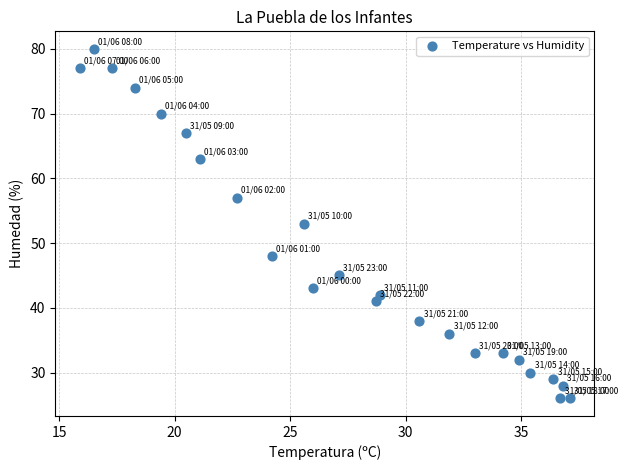

What is the range of Y values (max minus min)?

54